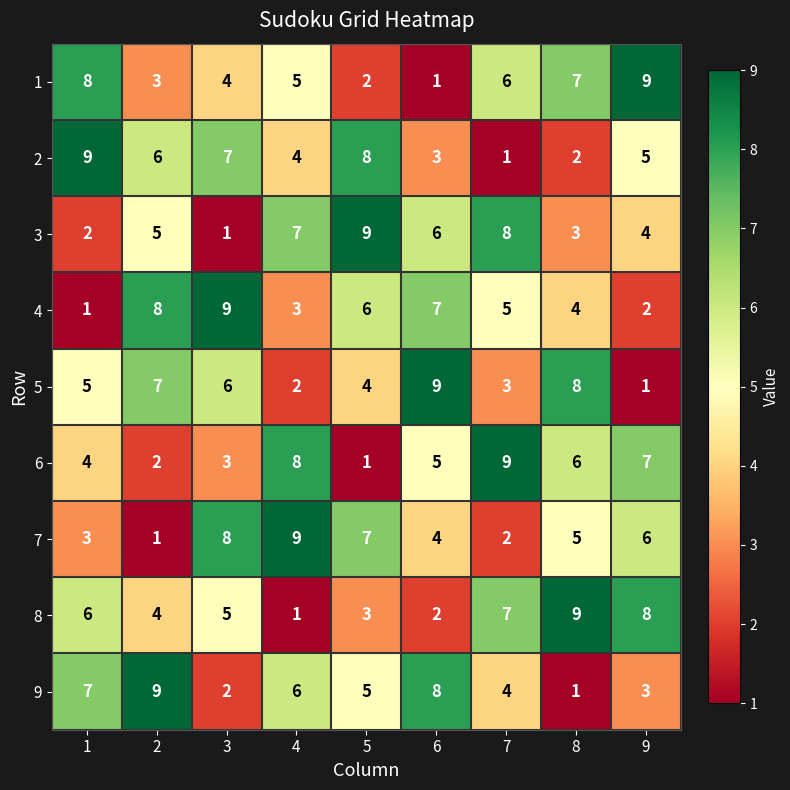

What is the spread (max minus min) of values at 3?

8